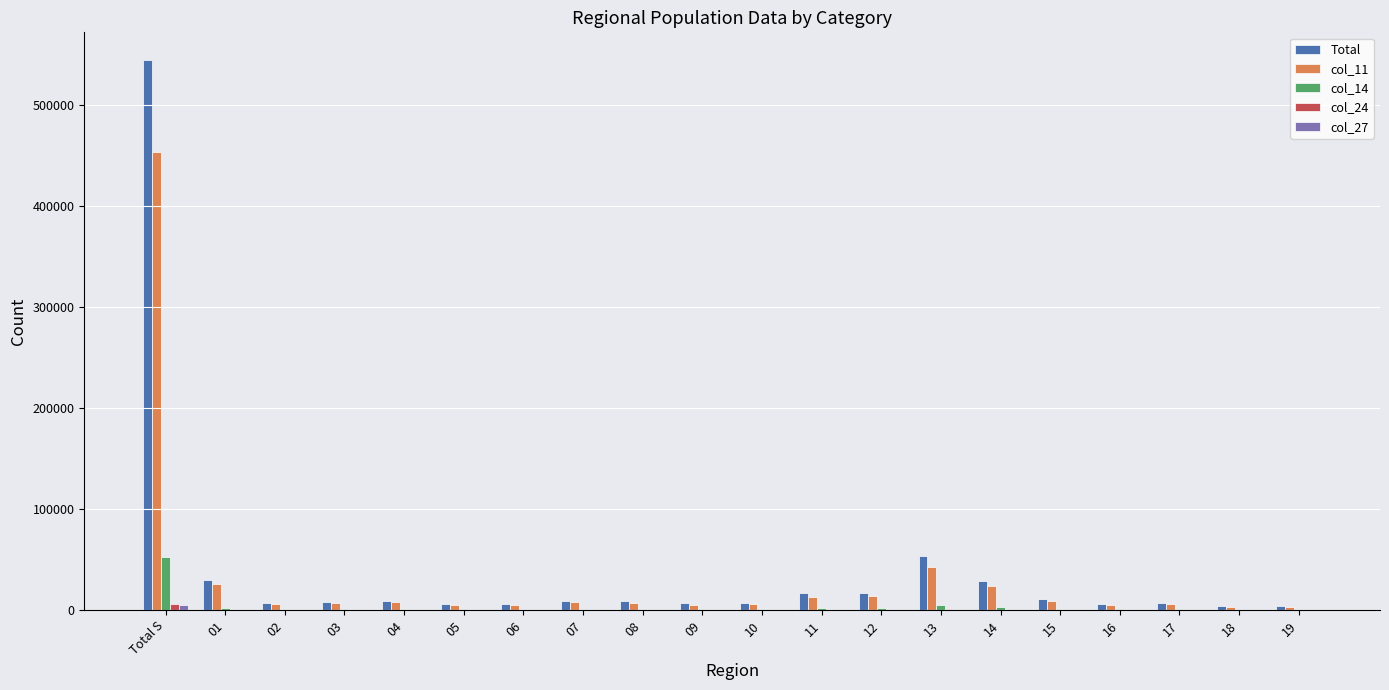

Which series has the widest spread of values?

Total